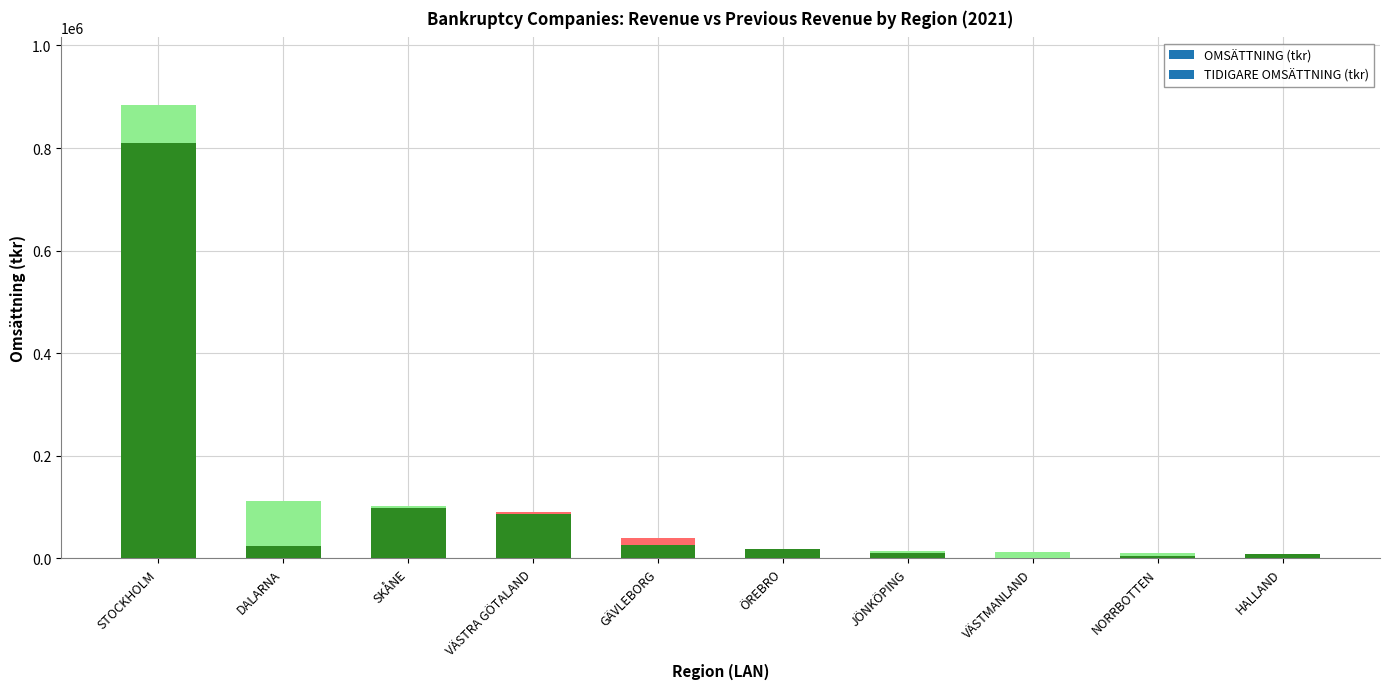

How many bars are there in total?

10